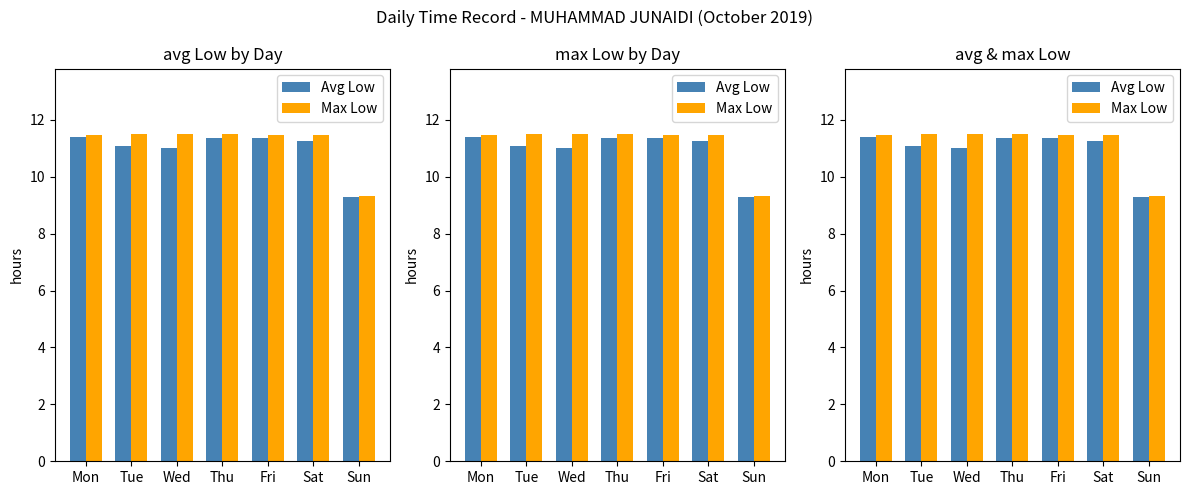

Reading right to left, what are all the values shown in this chart?

Avg Low: Sun=9.3	Sat=11.2	Fri=11.4	Thu=11.4	Wed=11.0	Tue=11.1	Mon=11.4
Max Low: Sun=9.3	Sat=11.5	Fri=11.5	Thu=11.5	Wed=11.5	Tue=11.5	Mon=11.4